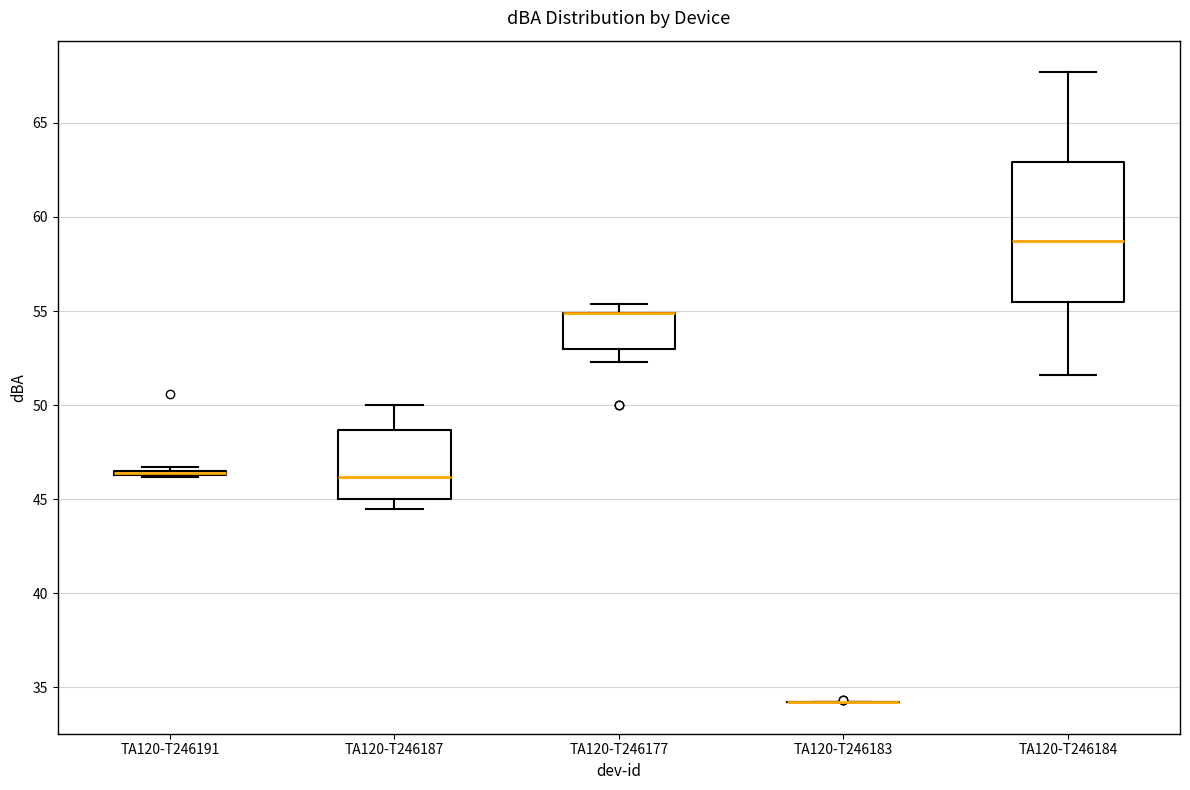

Which box is the tallest, from its lower edge to its upper edge?

TA120-T246184